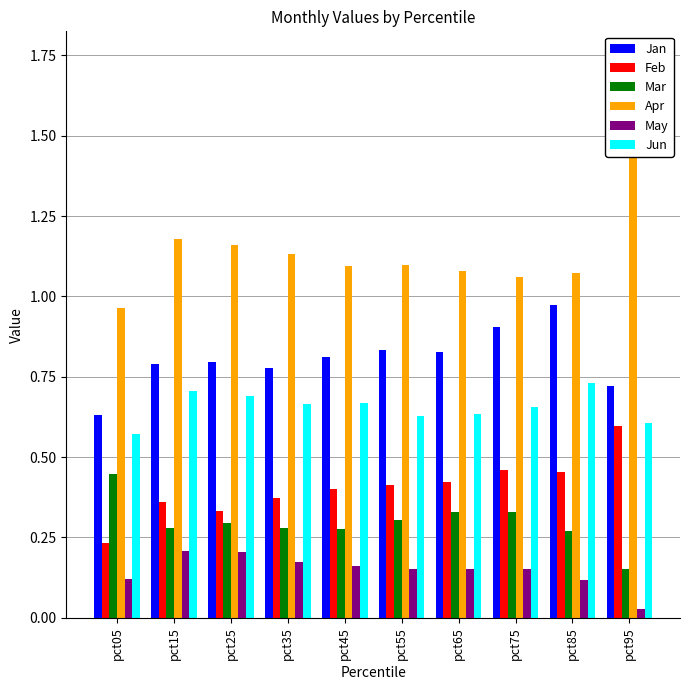

Read the Mar value at pct15.

0.3